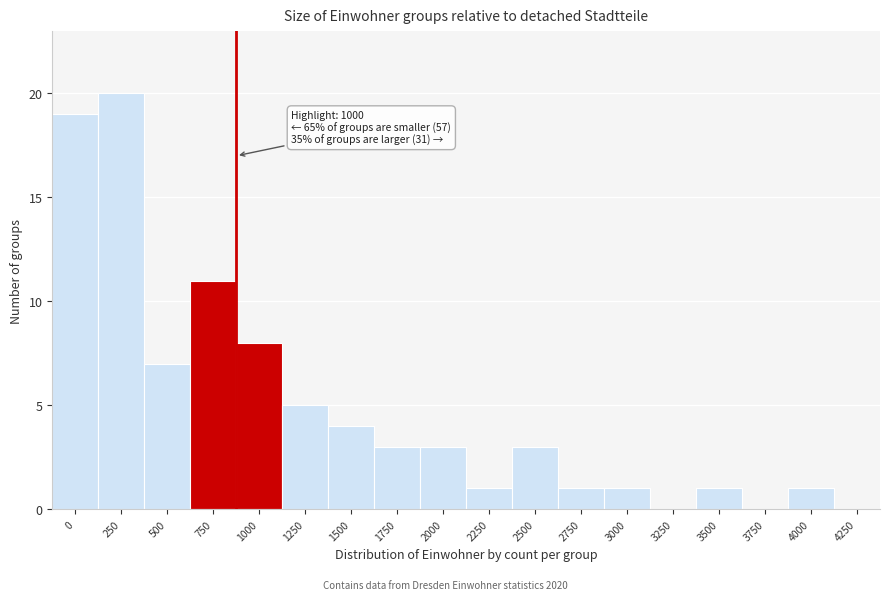

Reading left to right, extract all data points from this chart.

0=19	250=20	500=7	750=11	1000=8	1250=5	1500=4	1750=3	2000=3	2250=1	2500=3	2750=1	3000=1	3250=0	3500=1	3750=0	4000=1	4250=0